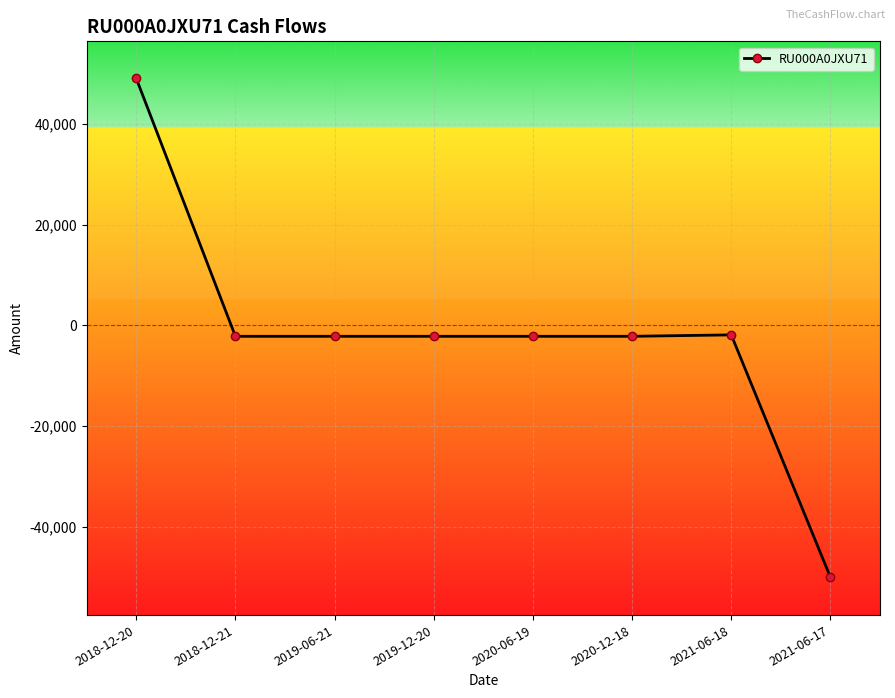

What is the label of the 4th point from the left?

2019-12-20